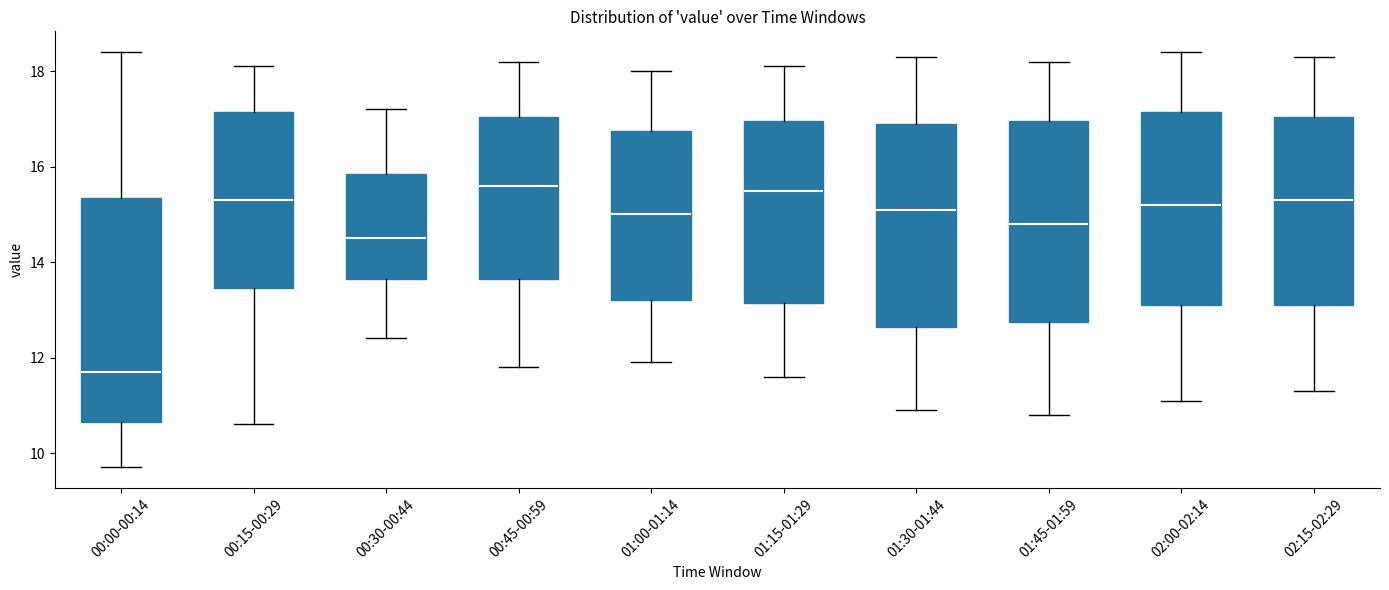

Where does the lower whisker of the box for 00:30-00:44 end on the y-axis? The values are not printed on the chart, so give them approximately, as read against the axis.

12.4